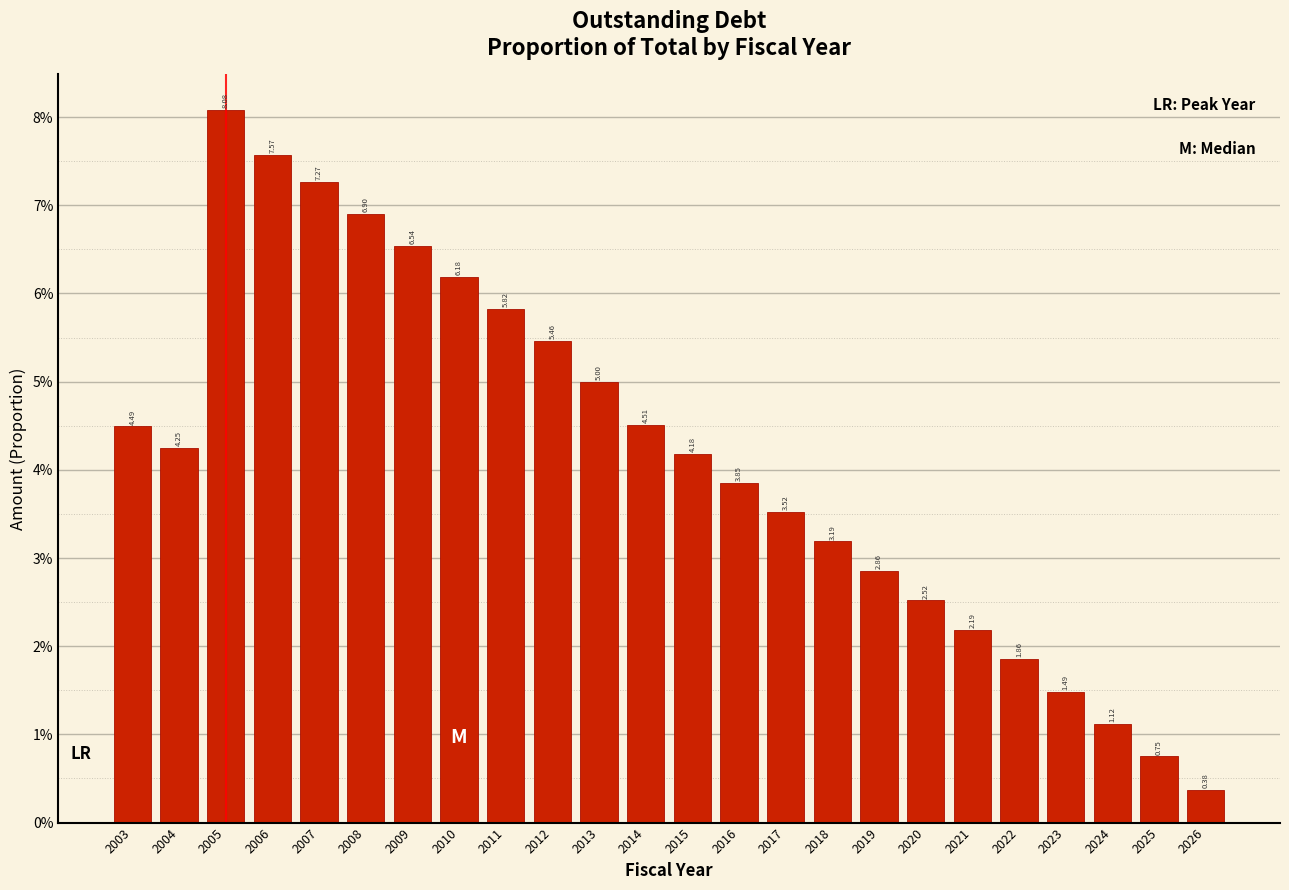

Does the chart contain any negative values?

No